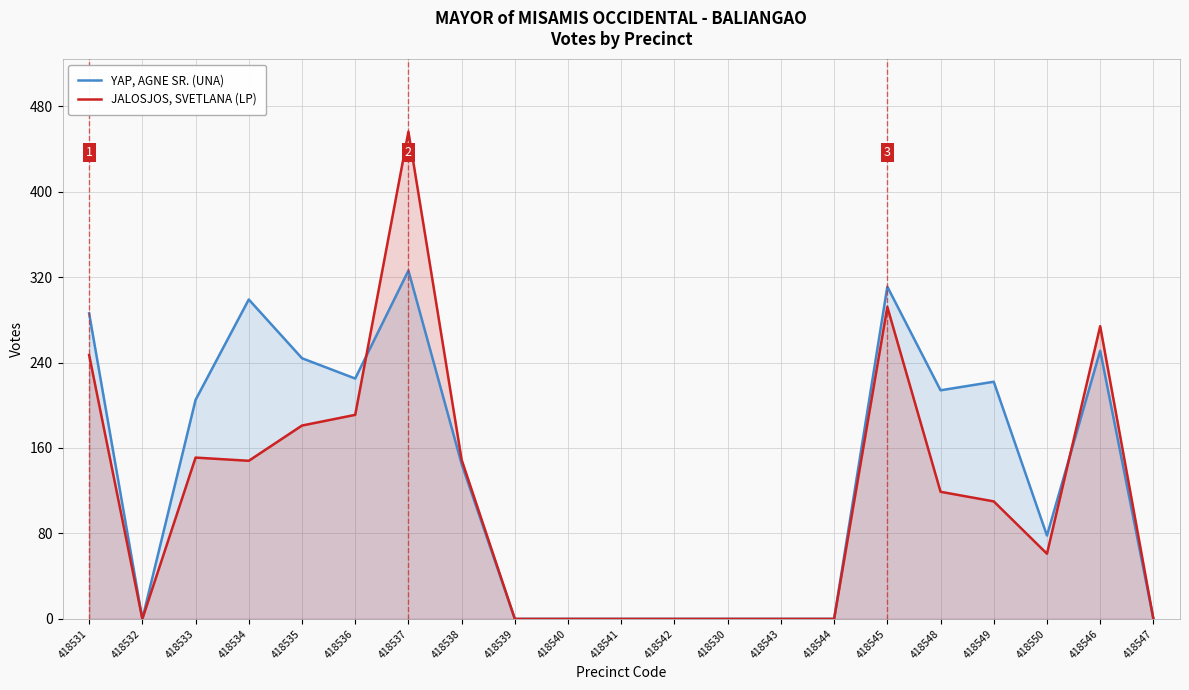

What is the sum of all JALOSJOS, SVETLANA (LP) values?

2379